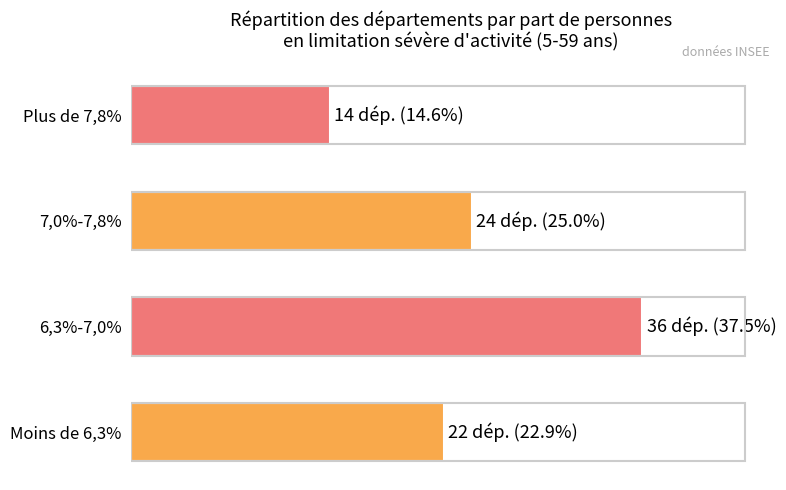

What is the smallest value displayed?

14